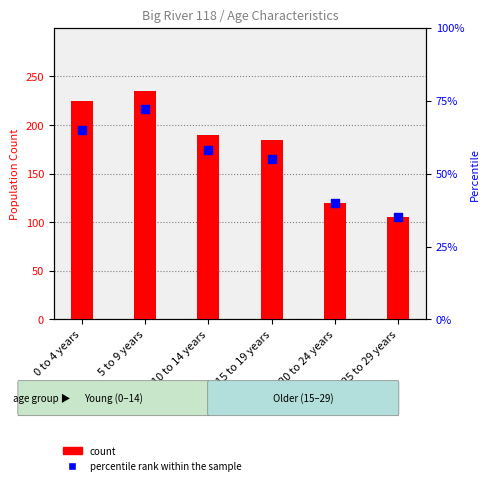

Which series contains the lowest Y value?

percentile rank within the sample